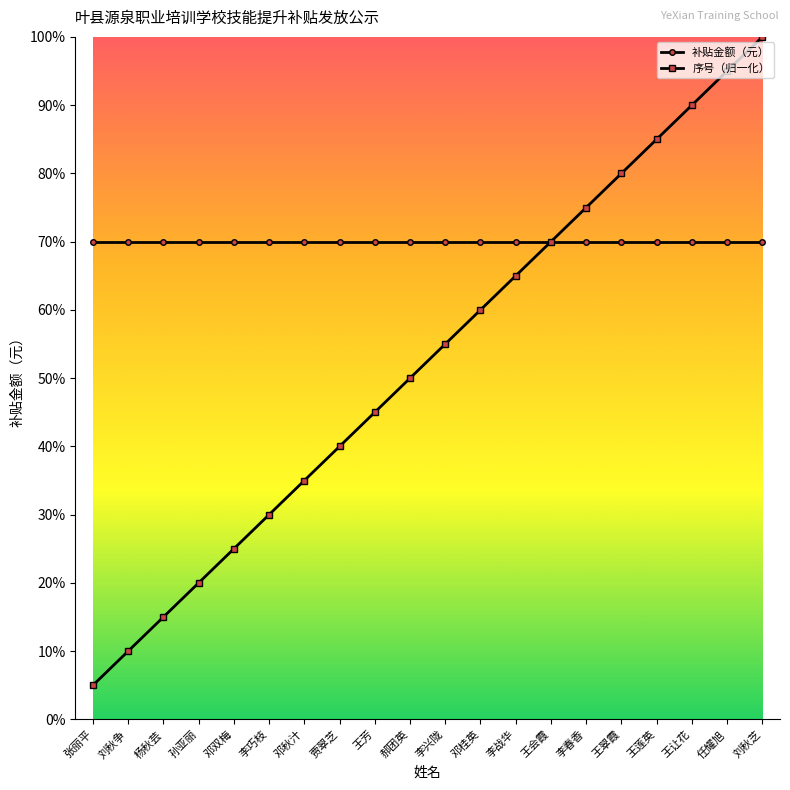

Does the chart have visible grid lines?

No